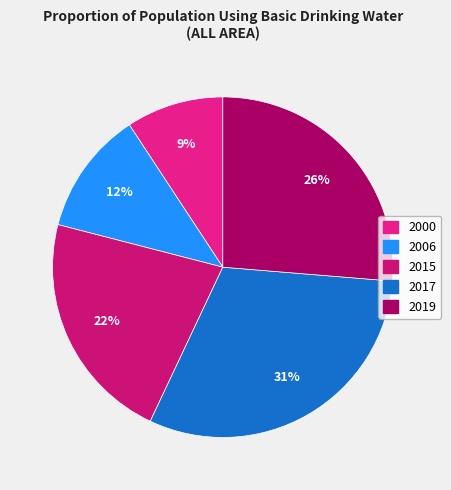

Rank the categories by value from lowest to highest.

2000, 2006, 2015, 2019, 2017